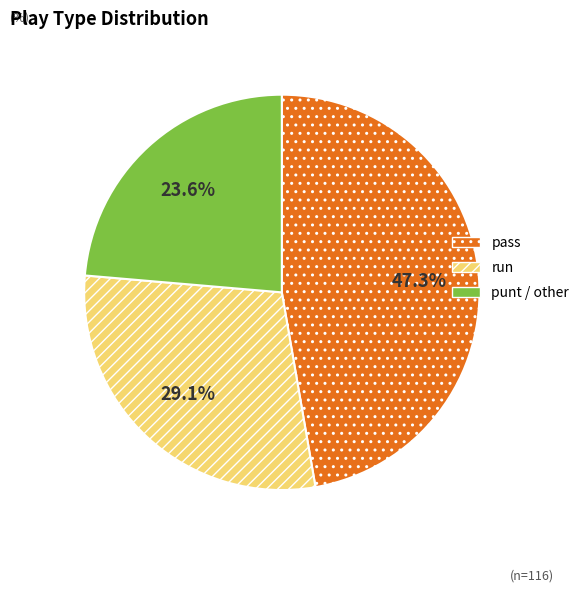

Is there any slice that represents more than half of the pie?

No